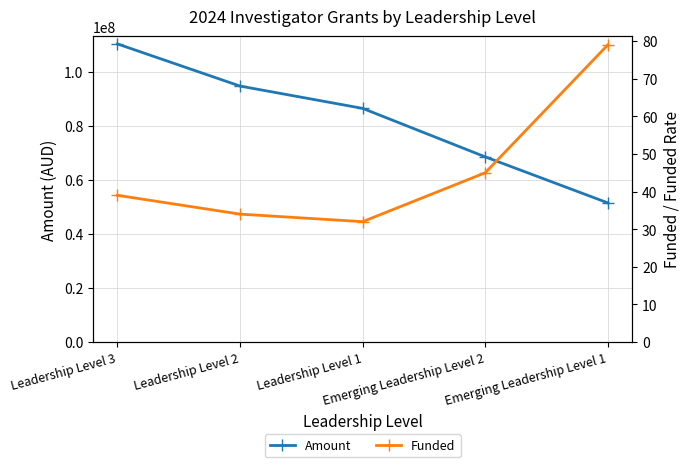

What is the sum of all Amount values?

411208499.2